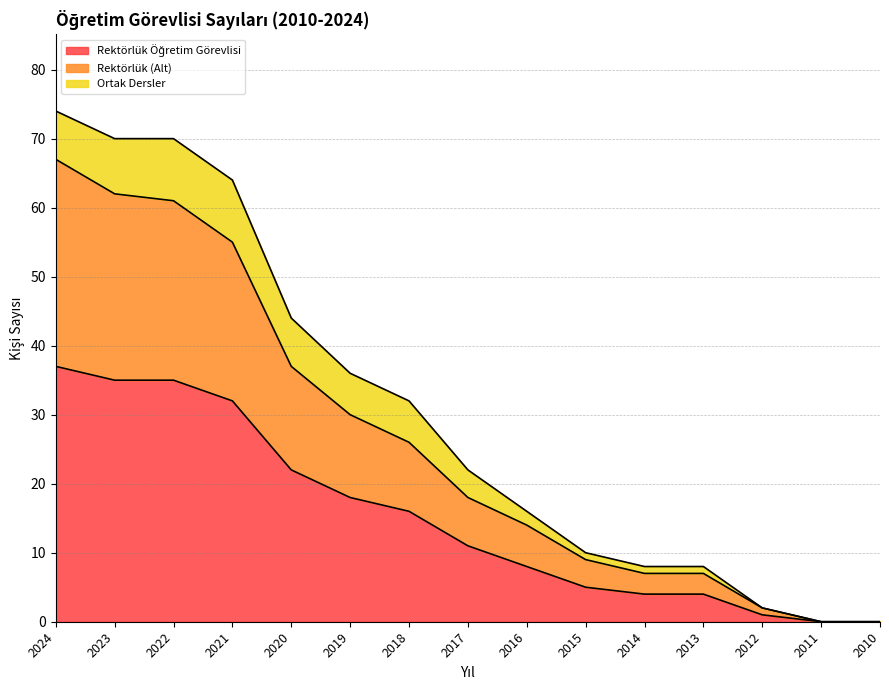

What is the total value across all series at 2021?

64